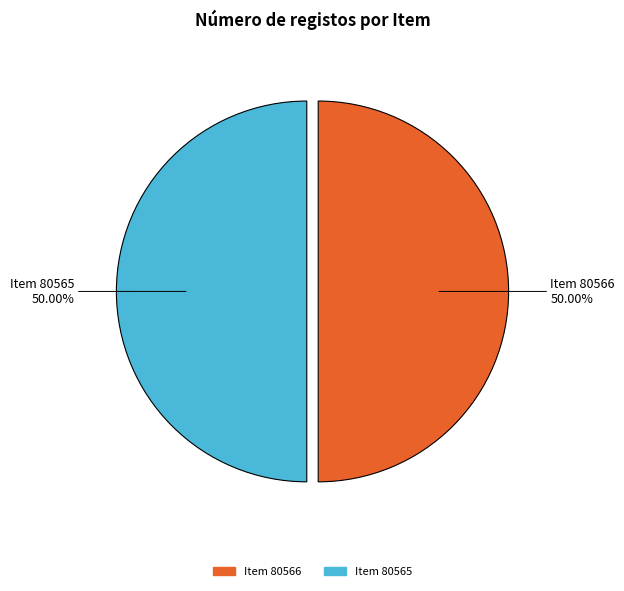

To the nearest percent, what percentage of the pie is Item 80565?

50%